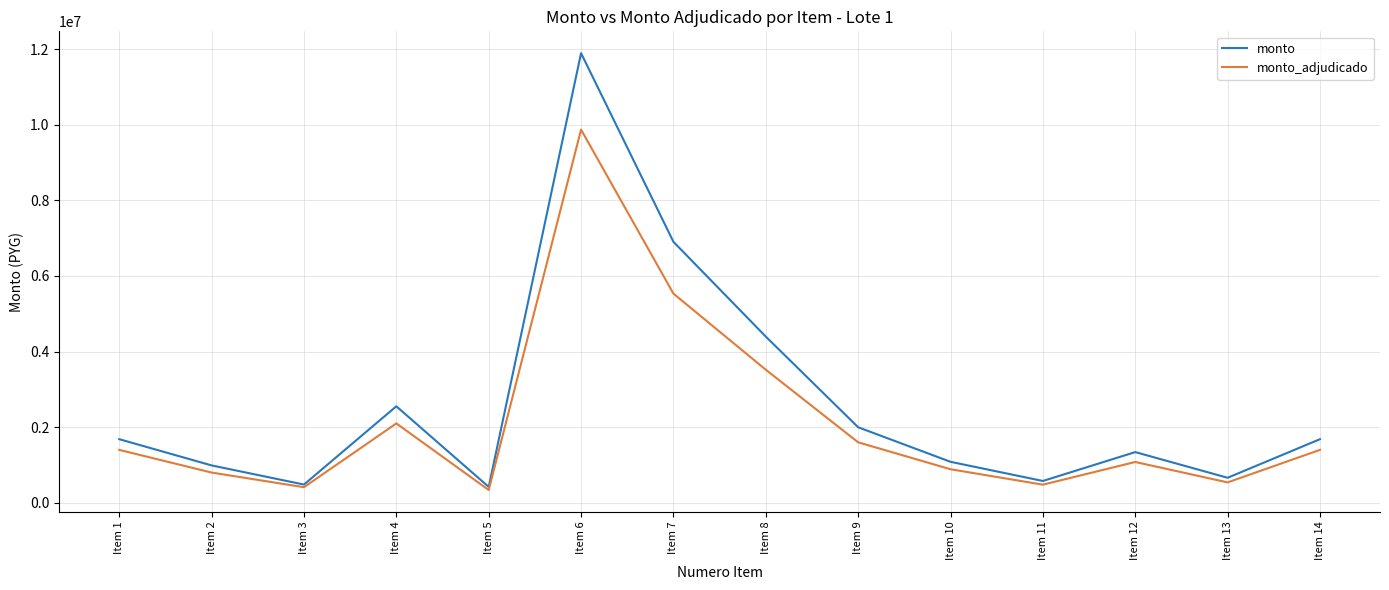

At which label is monto_adjudicado closest to 5104400?

Item 7